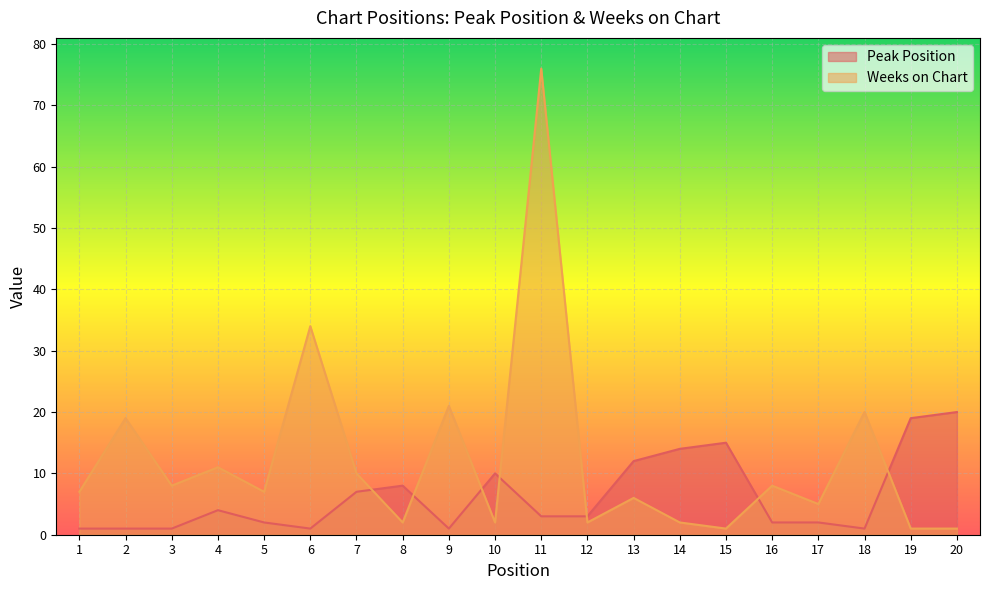

Reading left to right, extract all data points from this chart.

Peak Position: 1=1	2=1	3=1	4=4	5=2	6=1	7=7	8=8	9=1	10=10	11=3	12=3	13=12	14=14	15=15	16=2	17=2	18=1	19=19	20=20
Weeks on Chart: 1=7	2=19	3=8	4=11	5=7	6=34	7=10	8=2	9=21	10=2	11=76	12=2	13=6	14=2	15=1	16=8	17=5	18=20	19=1	20=1